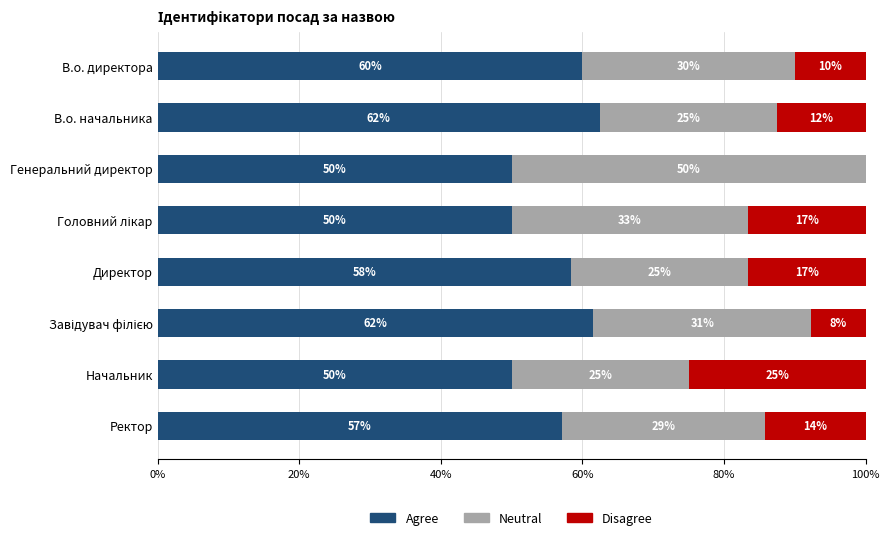

What is the sum of the Agree values at Генеральний директор and Начальник?

100.0